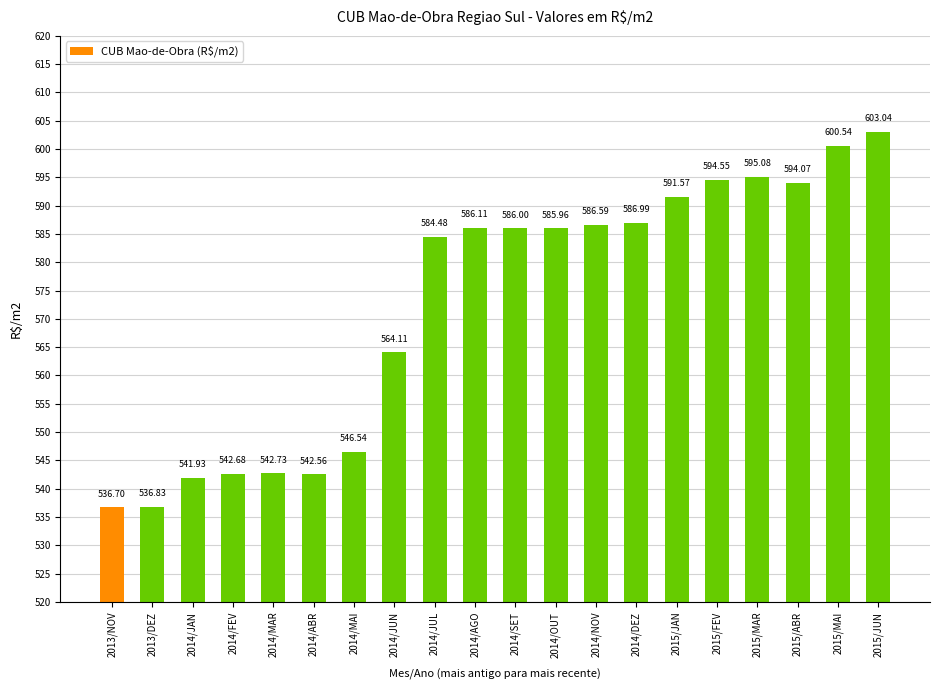

What is the label of the 2nd bar from the right?

2015/MAI